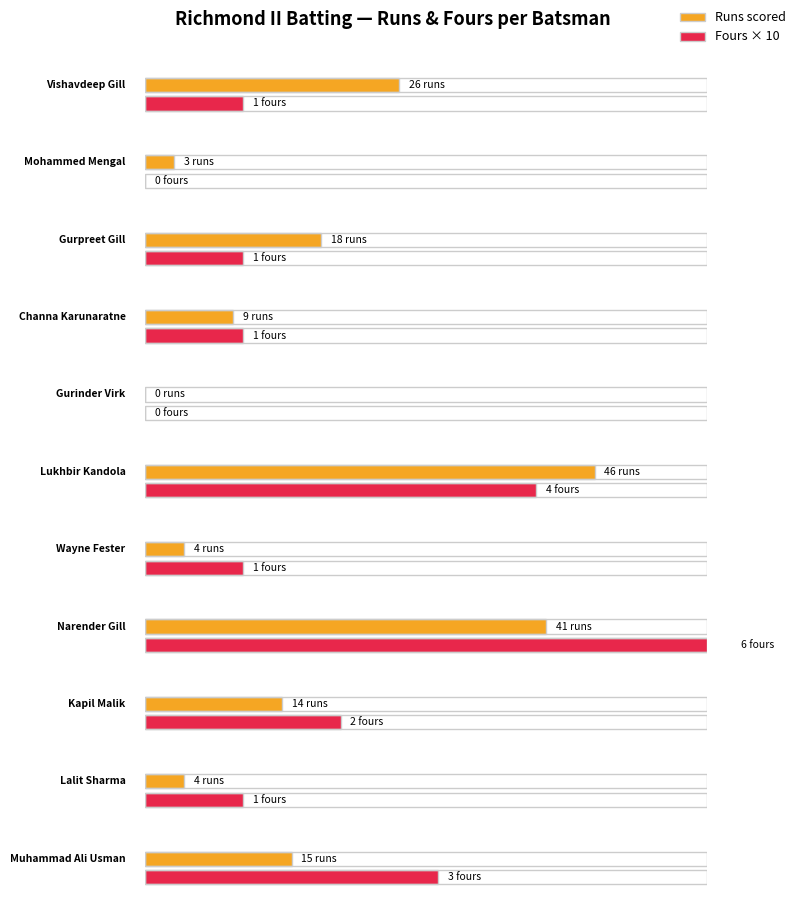

Between Wayne Fester and Kapil Malik, which series saw the biggest shift?

Runs